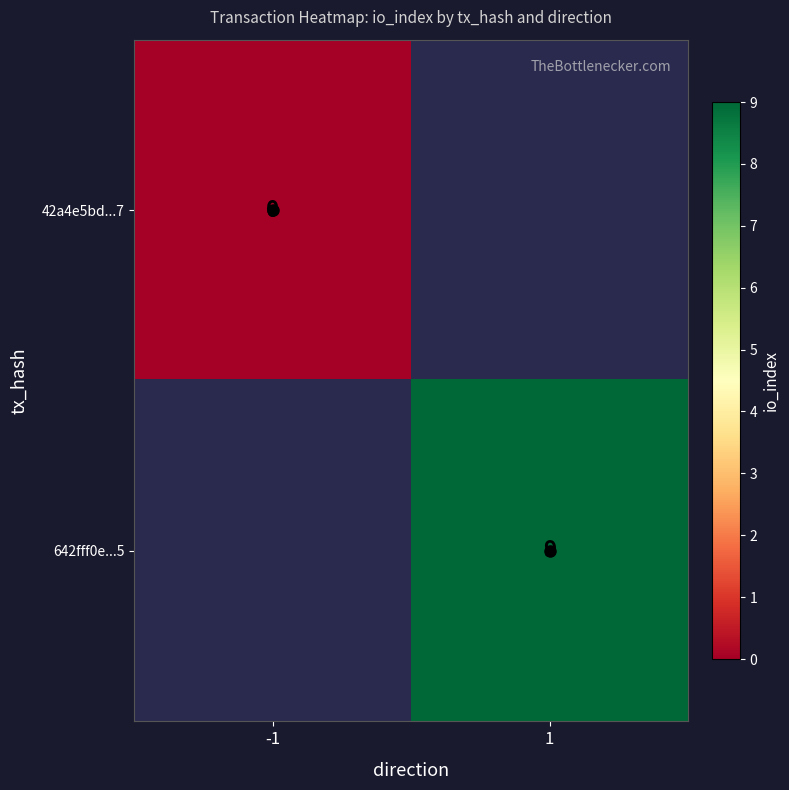

Which category has the highest value across all series?

1